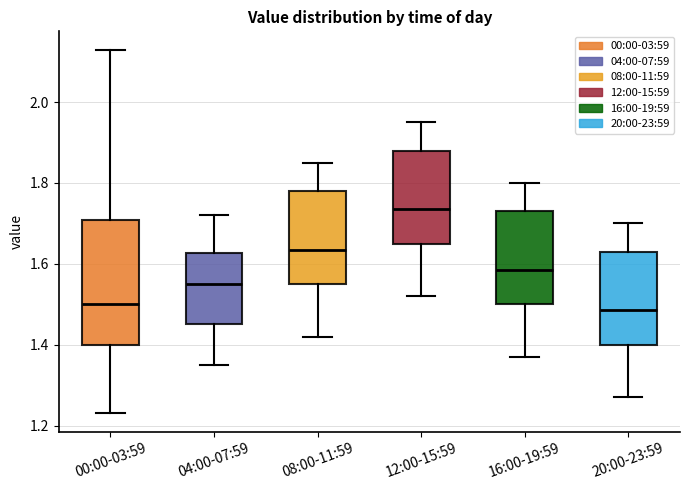

Where does the upper whisker of the box for 12:00-15:59 end on the y-axis? The values are not printed on the chart, so give them approximately, as read against the axis.

1.96